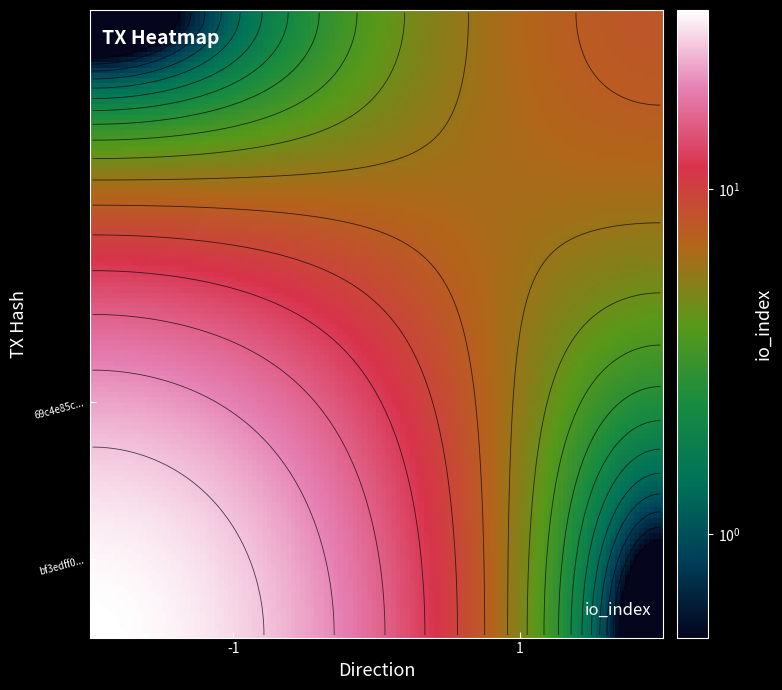

What is the spread (max minus min) of values at io_index?

25